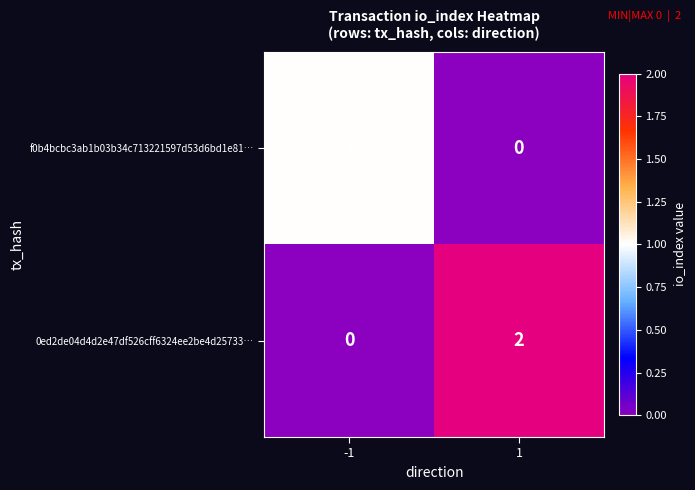

Rank the series by their average value, from lowest to highest.

f0b4bcbc3ab1b03b34c713221597d53d6bd1e81…, 0ed2de04d4d2e47df526cff6324ee2be4d25733…